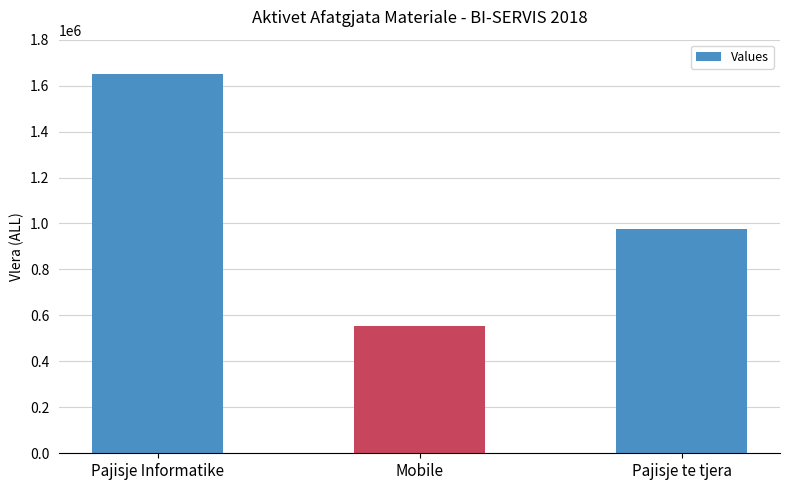

What is the difference between the values at Mobile and Pajisje te tjera?

424686